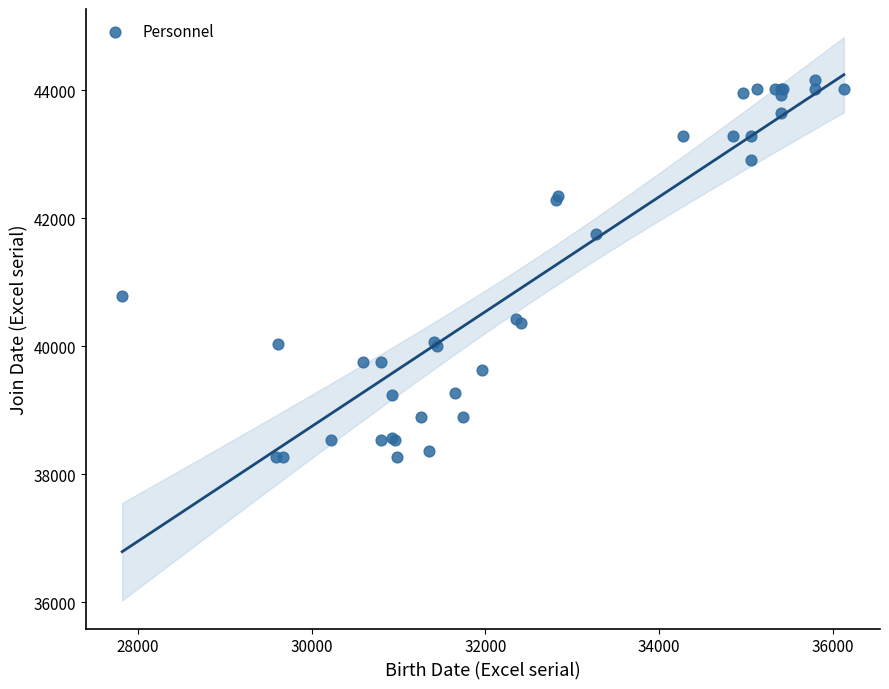

What Y value in the scatter plot is closest to 41213?

40787